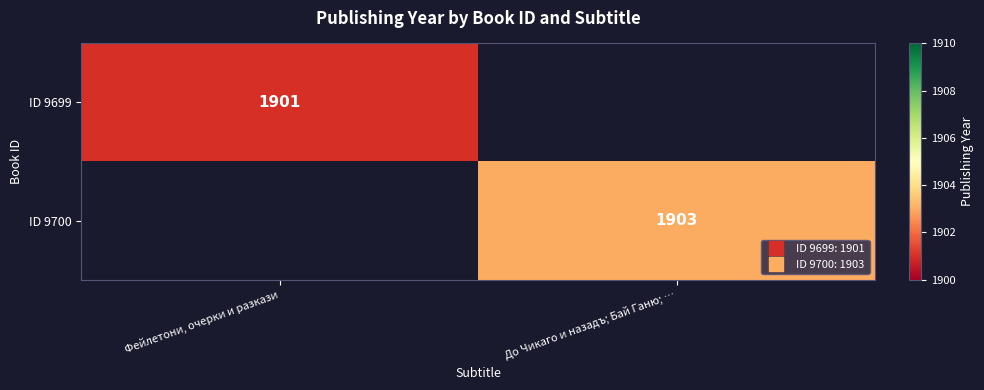

At how many categories does at least one series exceed 186?

2